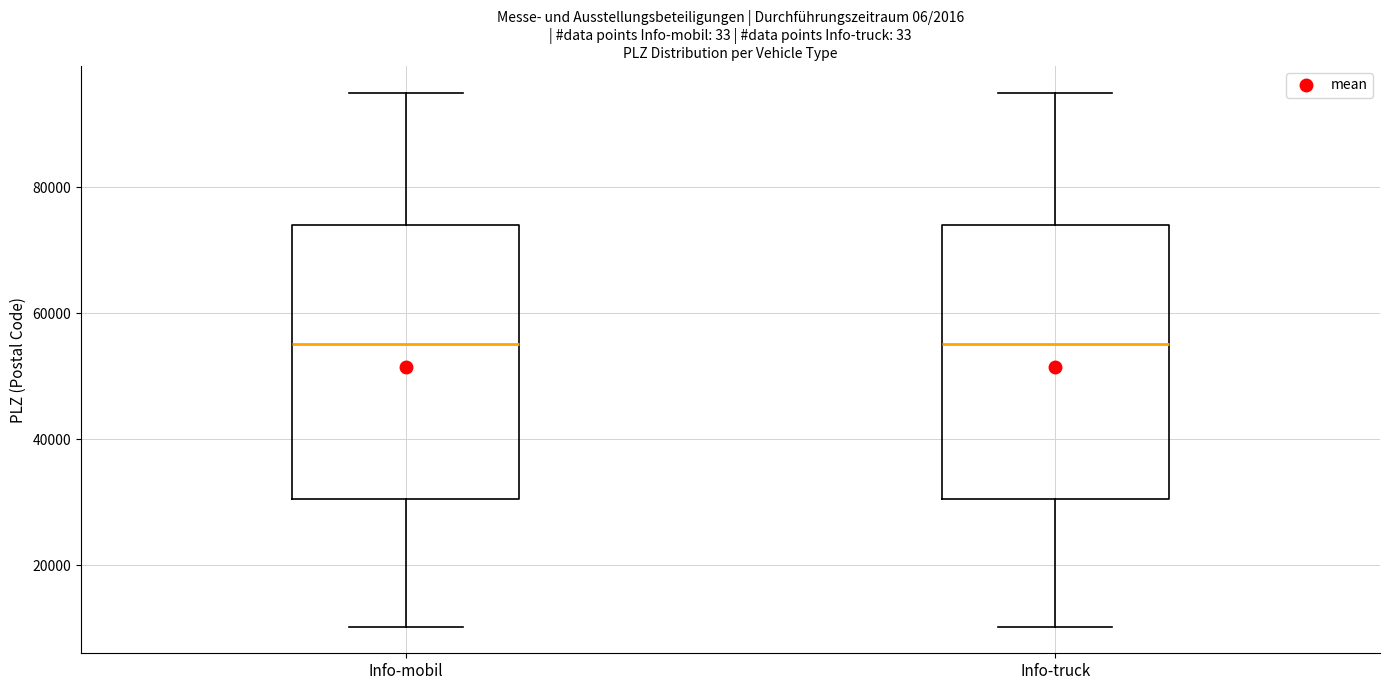

Reading left to right, read every box against the y-axis: the position of its median line, the range the box covers, and the ends of its whiskers. The values are not printed on the chart, so give them approximately, as read against the axis.

Info-mobil: median 56000, box 30000 to 74000, whiskers 10000 to 96000
Info-truck: median 56000, box 30000 to 74000, whiskers 10000 to 96000